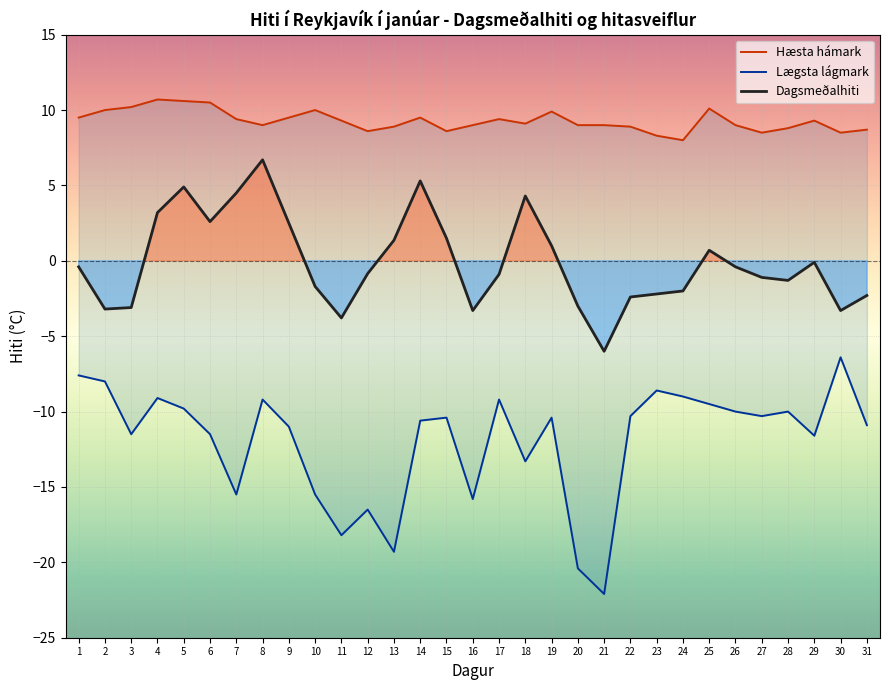

How many data points does each series have?

31